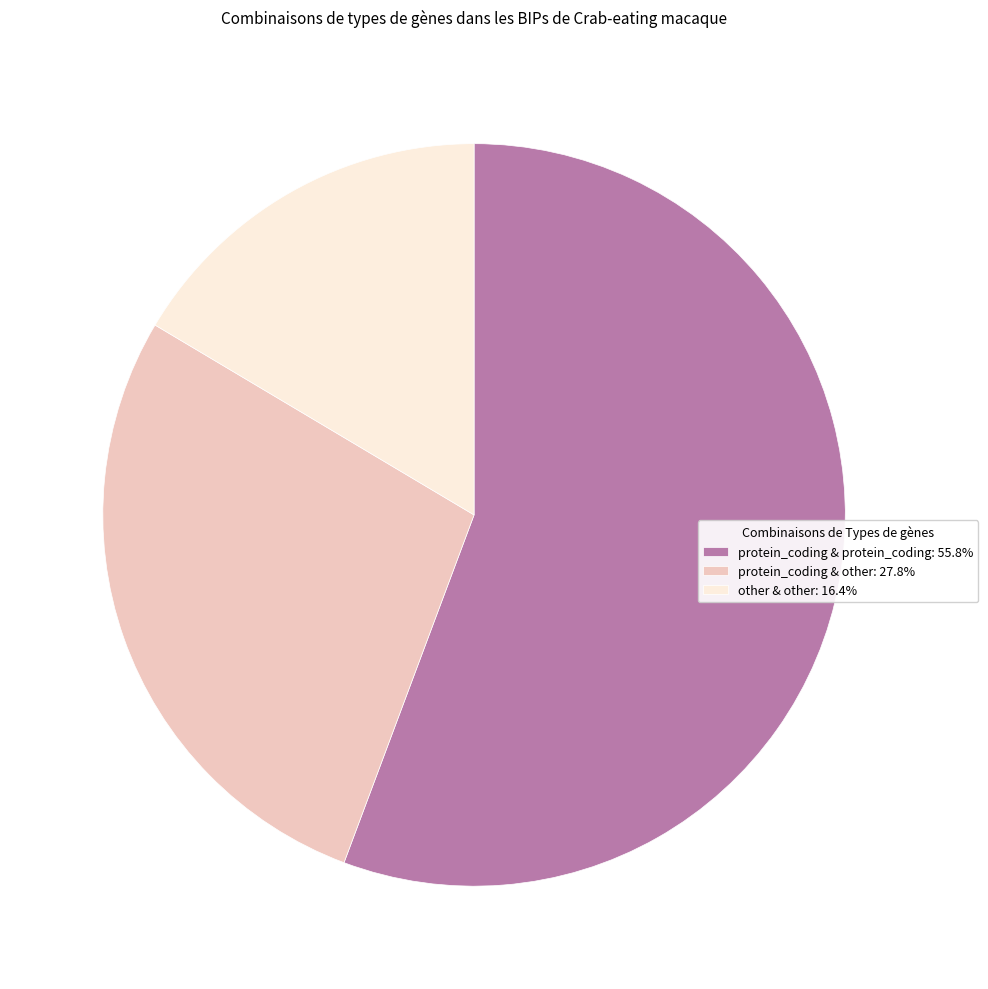

Count the number of slices in the pie.

3